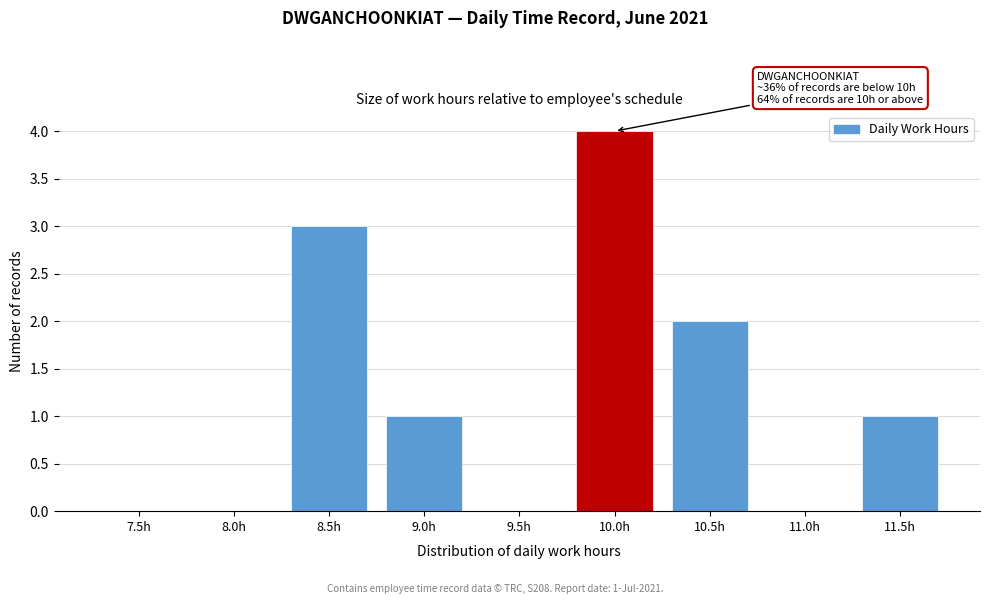

Reading left to right, extract all data points from this chart.

7.5h=0	8.0h=0	8.5h=3	9.0h=1	9.5h=0	10.0h=4	10.5h=2	11.0h=0	11.5h=1